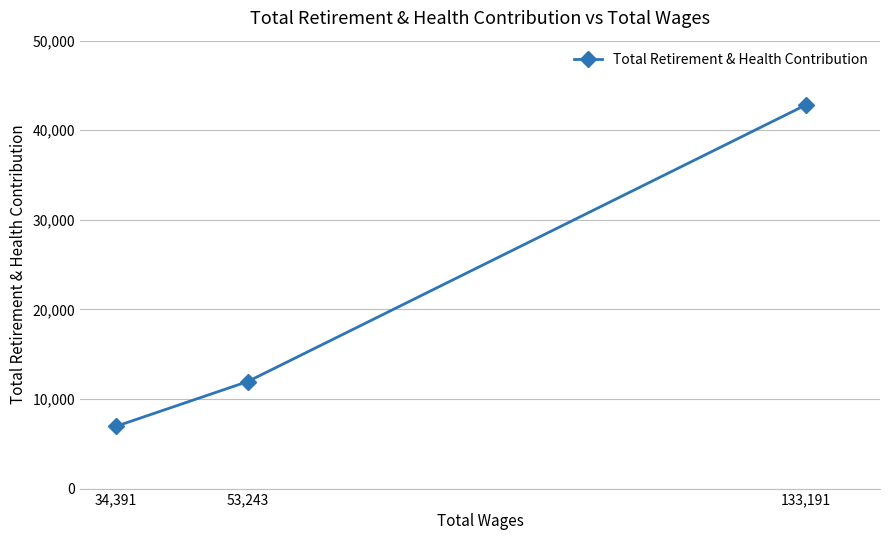

What is the difference between the values at 53,243 and 133,191?

30869